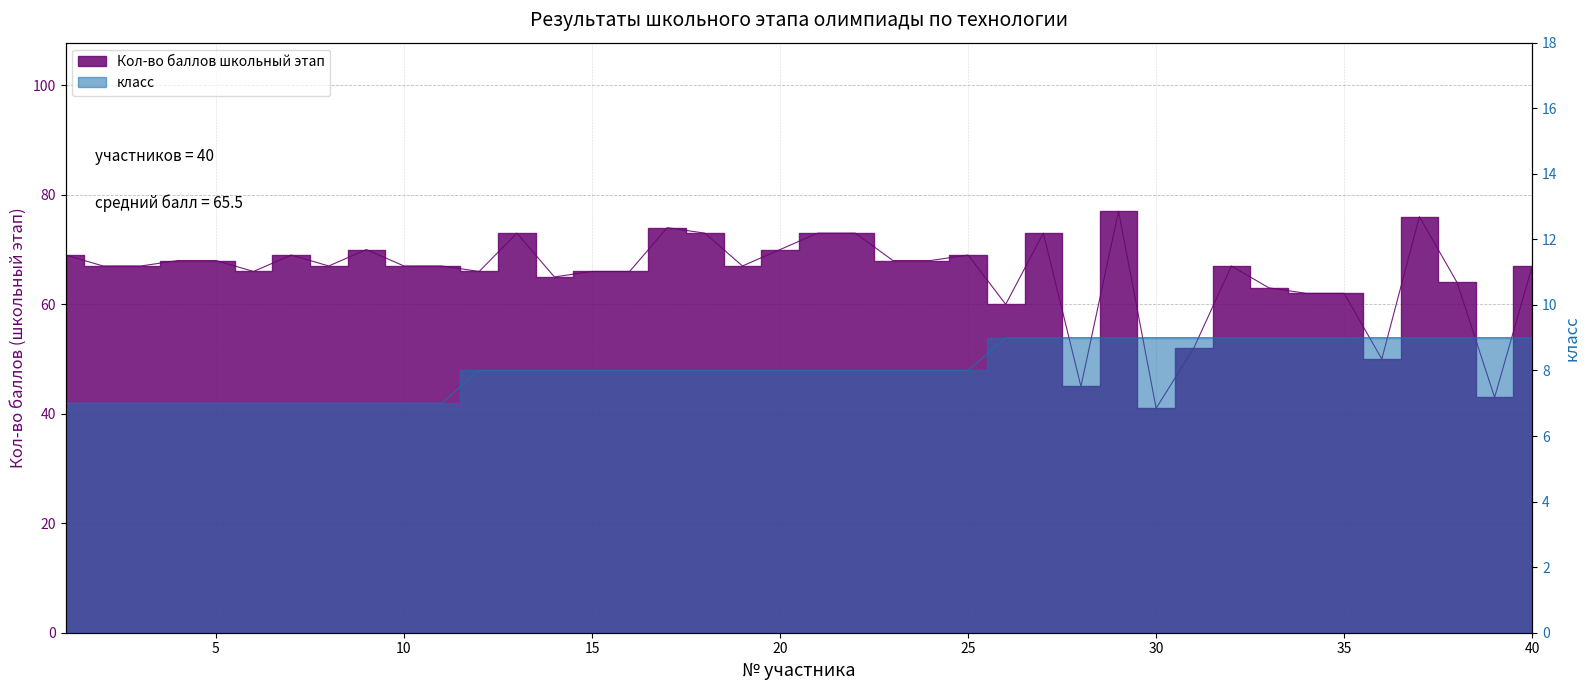

True or false: Кол-во баллов школьный этап and класс cross at least once.

False